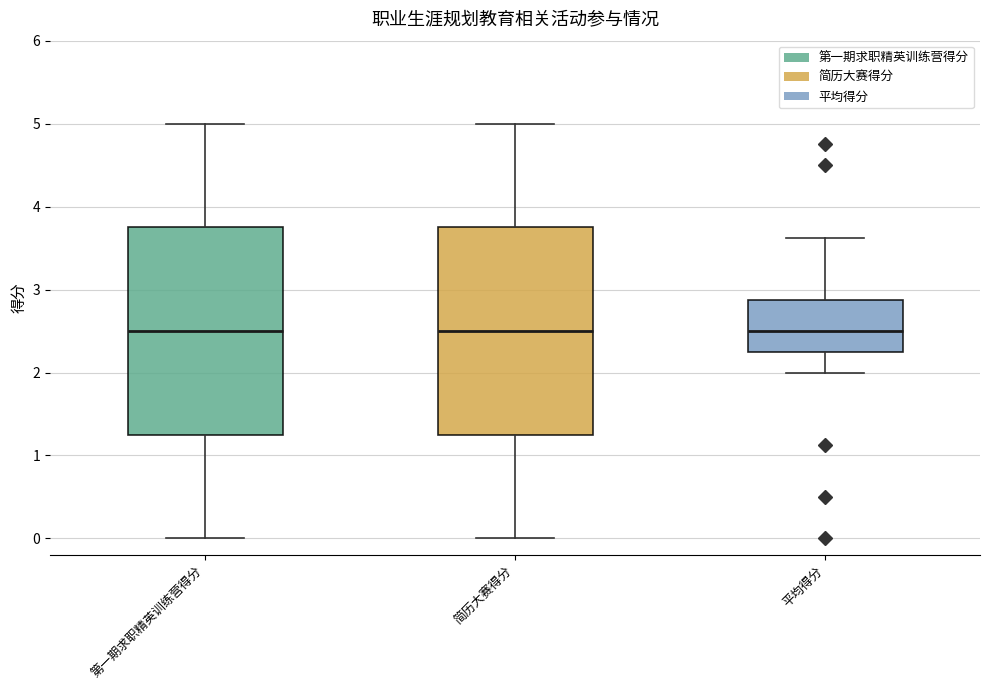

Where does the median line of the box for 简历大赛得分 sit on the y-axis? The values are not printed on the chart, so give them approximately, as read against the axis.

2.5